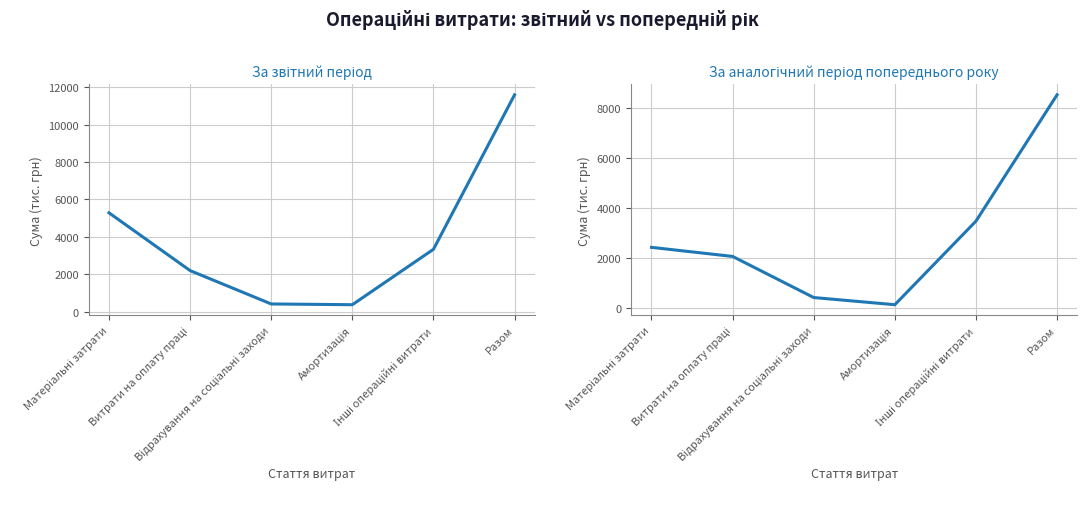

Between Витрати на оплату праці and Відрахування на соціальні заходи, which is larger?

Витрати на оплату праці